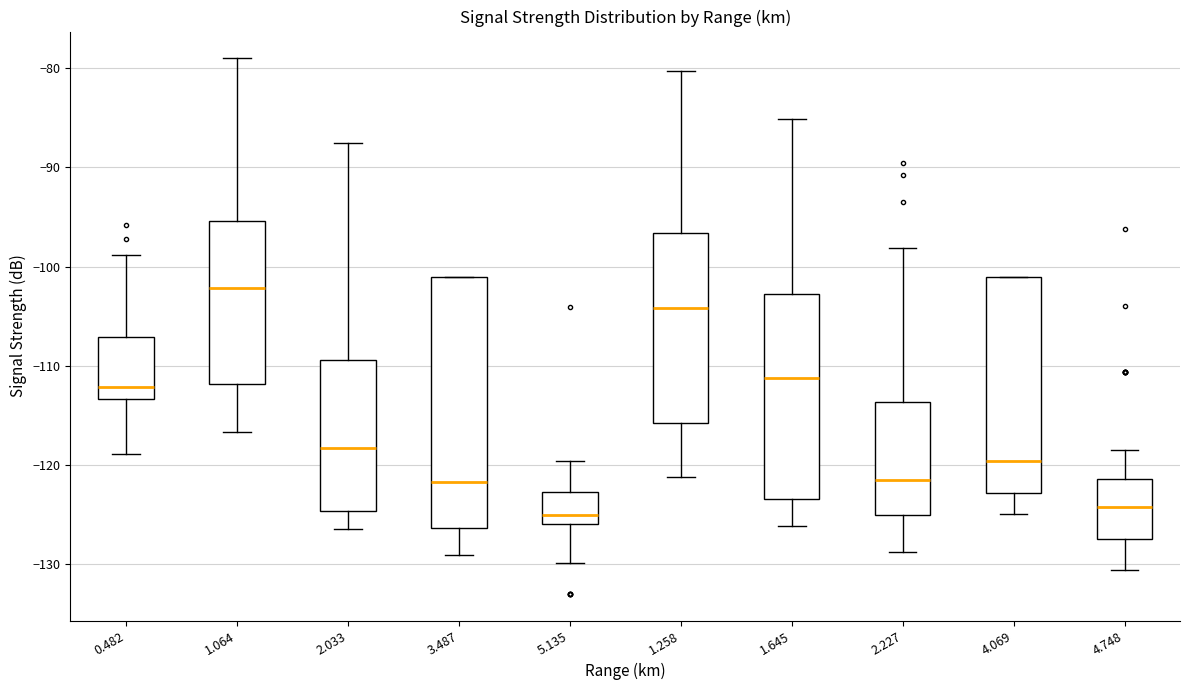

Comparing the boxes themselves (not the whiskers), which one is the tallest?

3.487